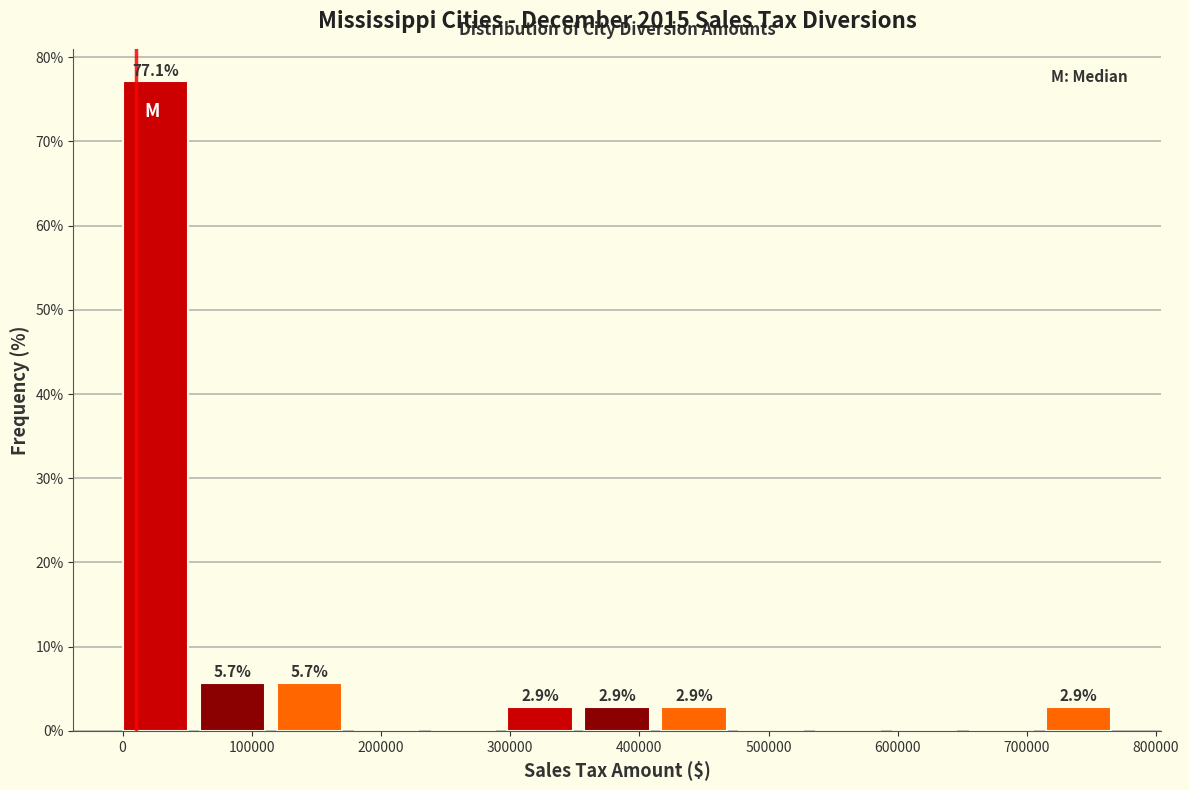

Over which range of the x-axis is the bar tallest?

0 to 60000